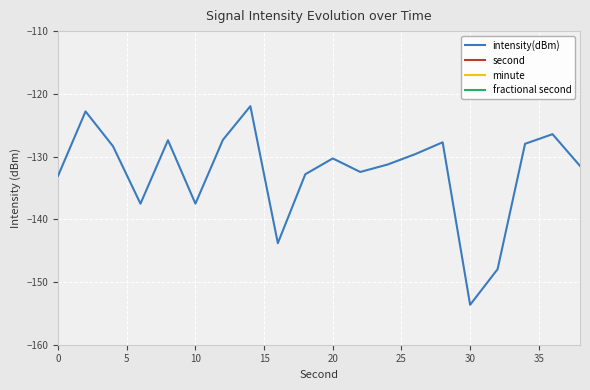

What is the lowest value of the intensity(dBm) series?

-153.6